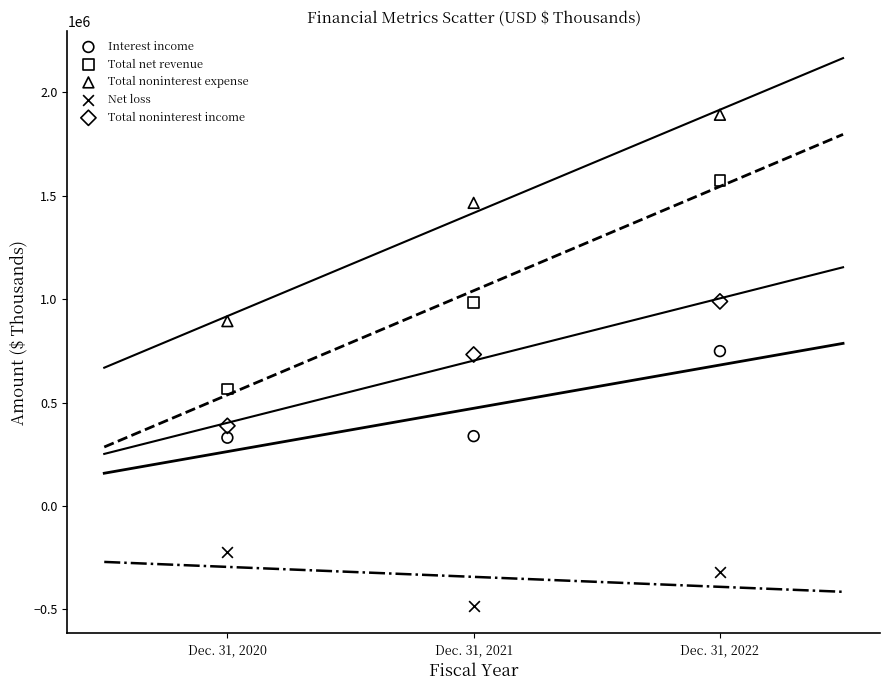

Which series contains the lowest Y value?

Net loss